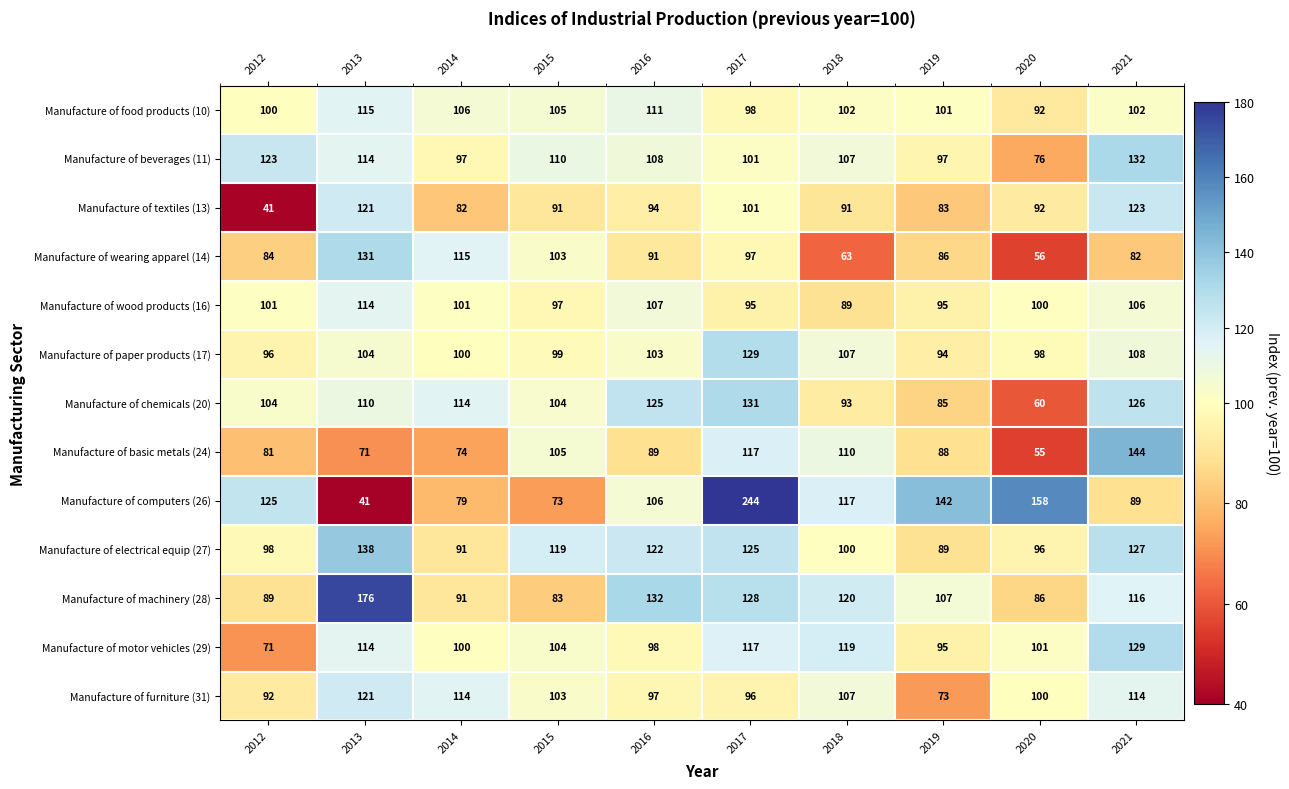

At 2021, list the series in order from largest to smallest.

Manufacture of basic metals (24), Manufacture of beverages (11), Manufacture of motor vehicles (29), Manufacture of electrical equip (27), Manufacture of chemicals (20), Manufacture of textiles (13), Manufacture of machinery (28), Manufacture of furniture (31), Manufacture of paper products (17), Manufacture of wood products (16), Manufacture of food products (10), Manufacture of computers (26), Manufacture of wearing apparel (14)